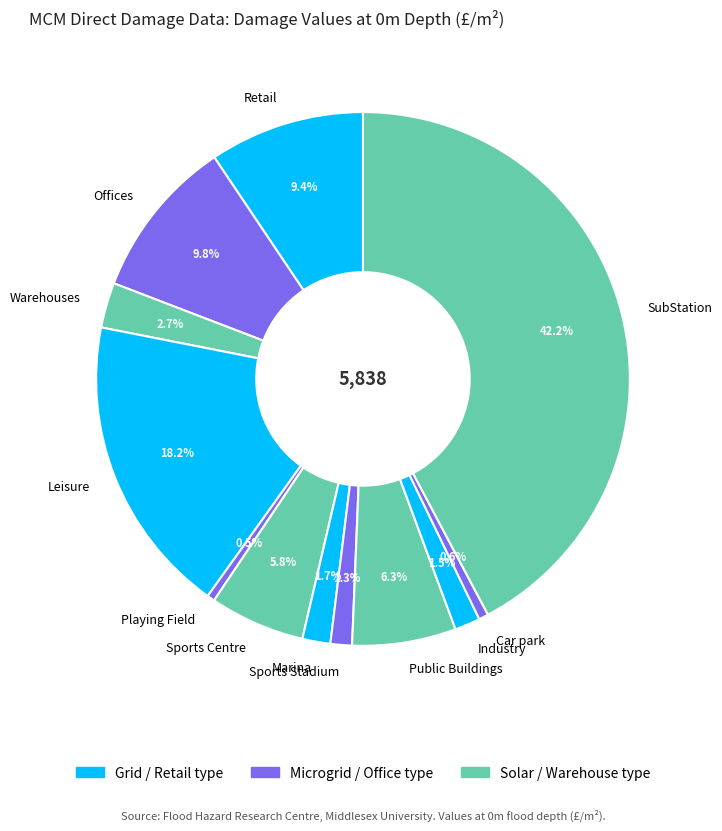

Does Public Buildings represent more than half of the total?

No